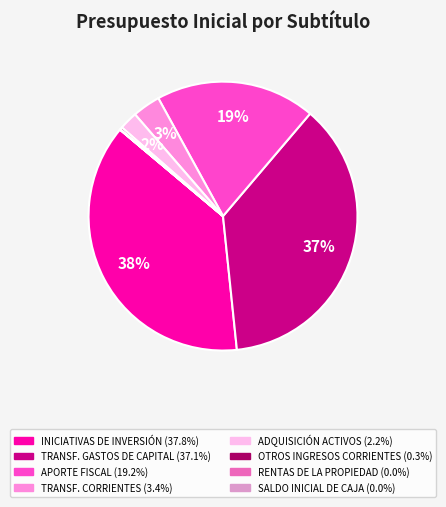

Is there any slice that represents more than half of the pie?

No